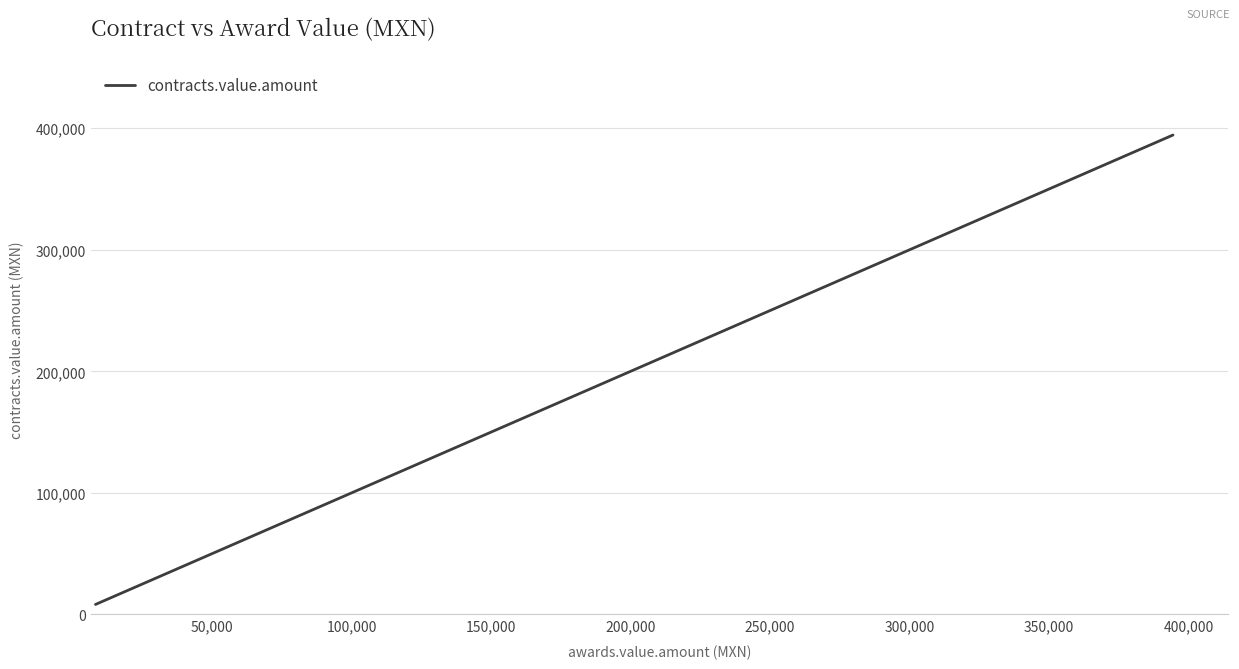

How many values are below 72600?

3